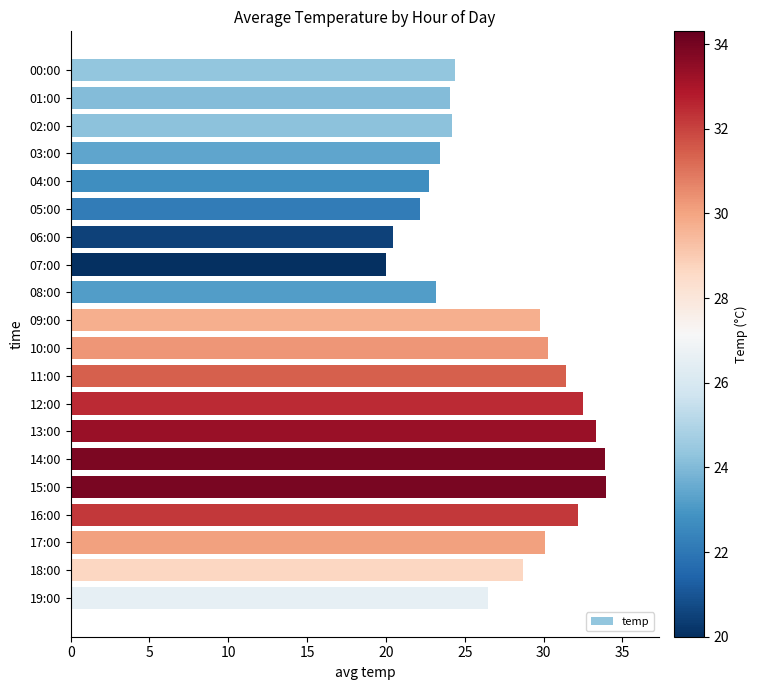

What is the sum of the values at 06:00 and 10:00?

50.8